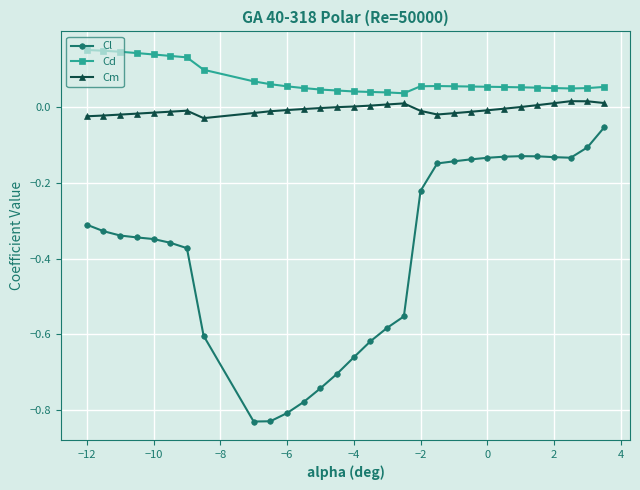

Which series has the widest spread of values?

Cl